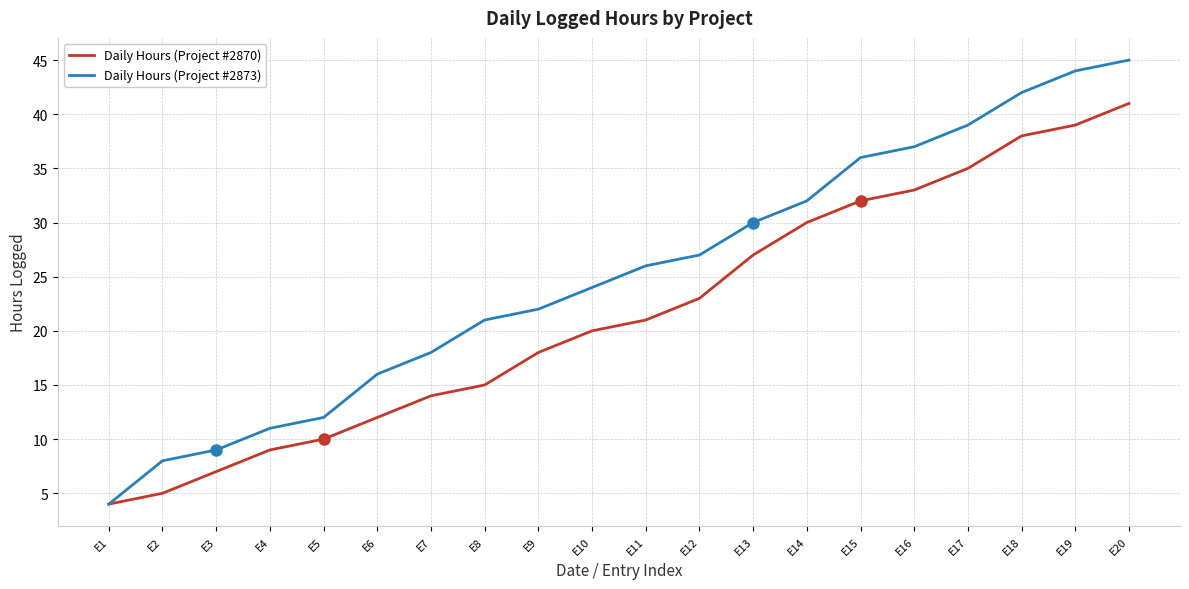

Does the chart display data point markers on the line(s)?

No